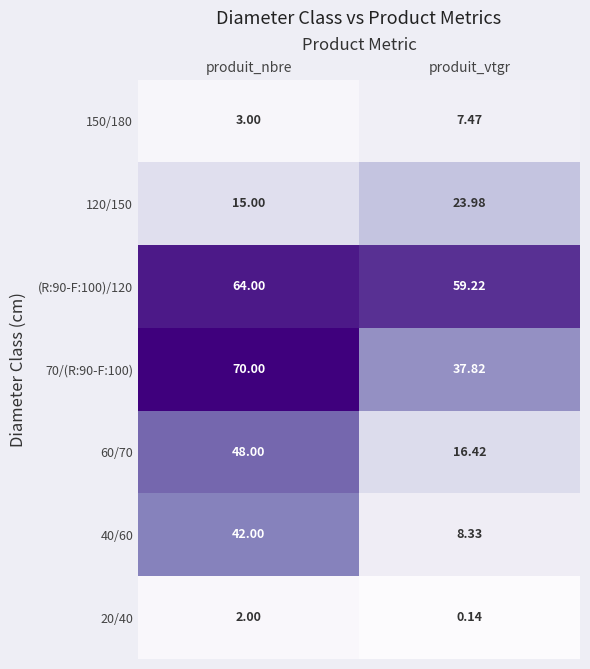

Which series has the widest spread of values?

40/60